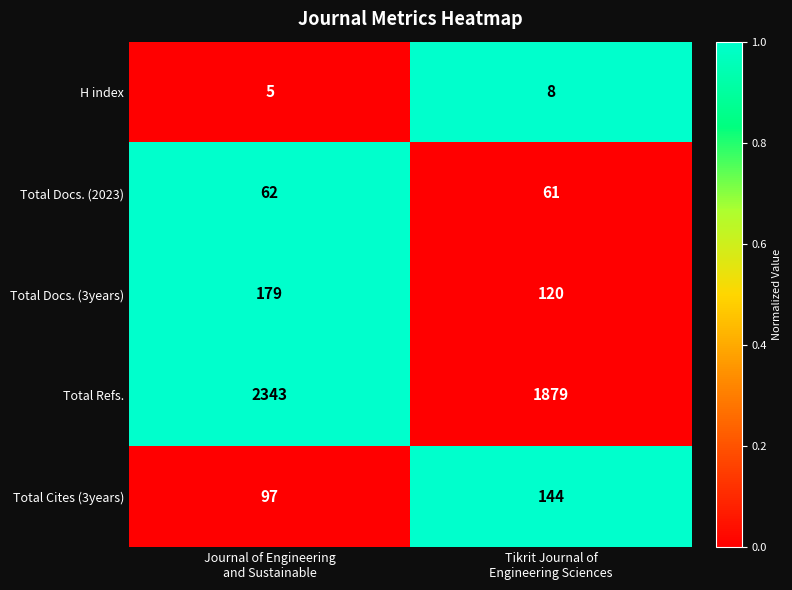

How many data points in H index are less than 8?

1